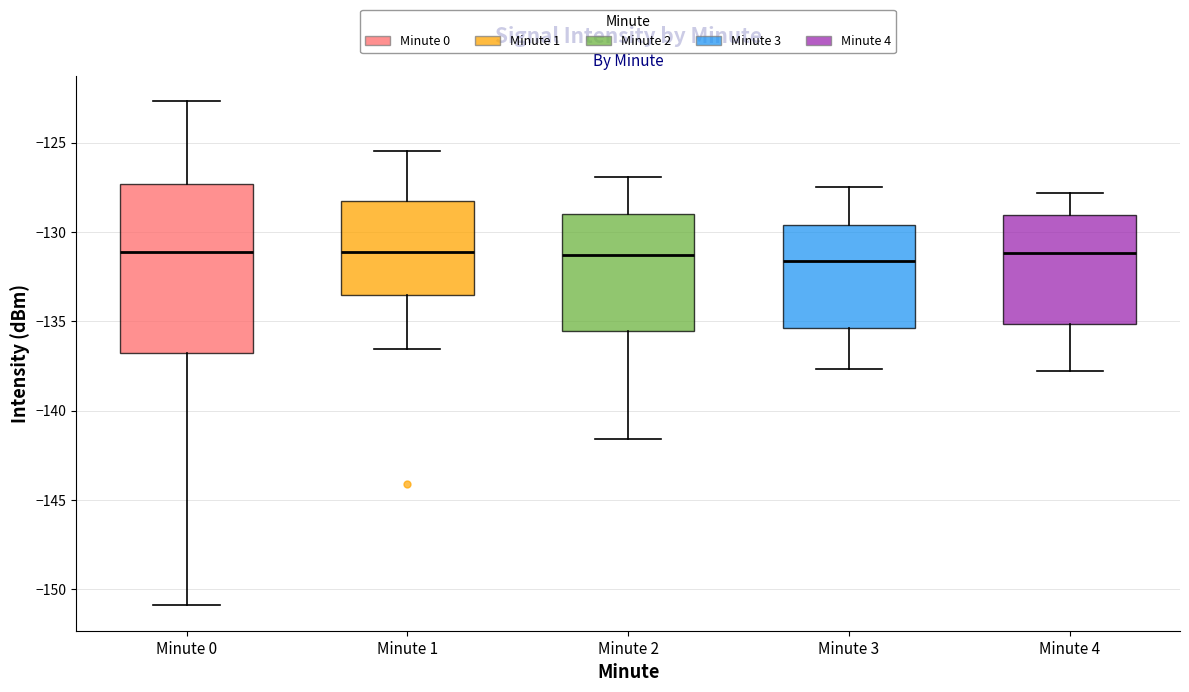

Where does the upper whisker of the box for Minute 4 end on the y-axis? The values are not printed on the chart, so give them approximately, as read against the axis.

-128.0